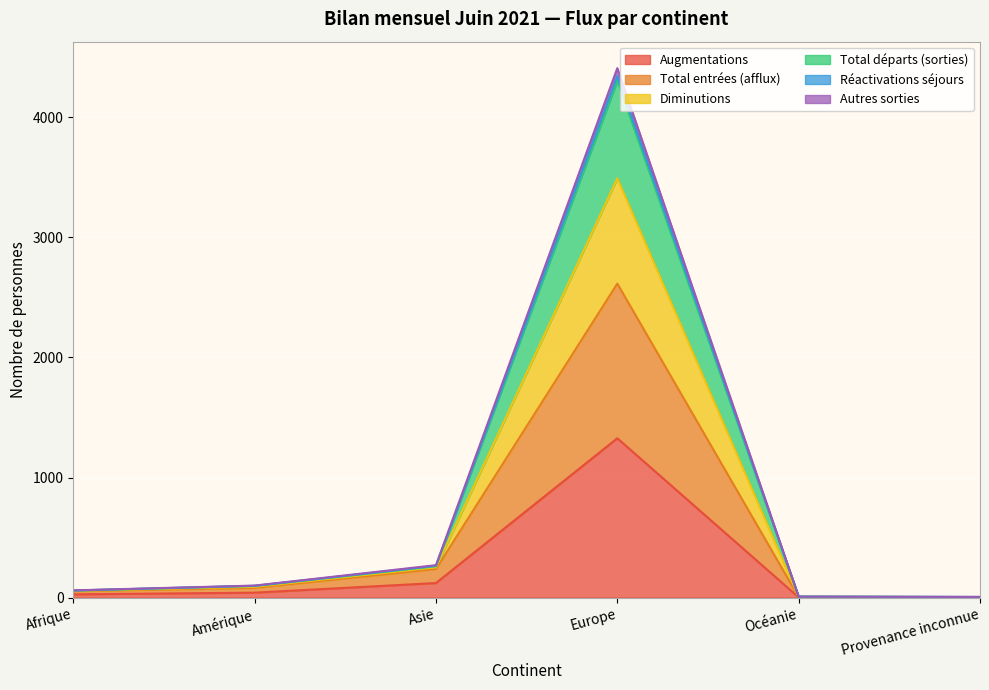

True or false: Réactivations séjours and Diminutions intersect in this chart.

False